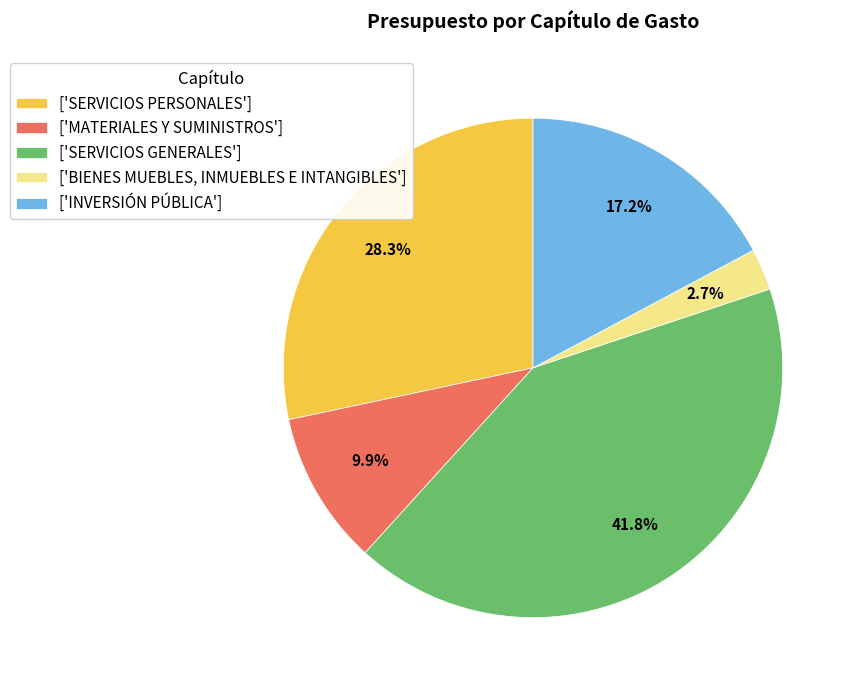

What is the total percentage of ['SERVICIOS PERSONALES'] and ['BIENES MUEBLES, INMUEBLES E INTANGIBLES']?

31.0%